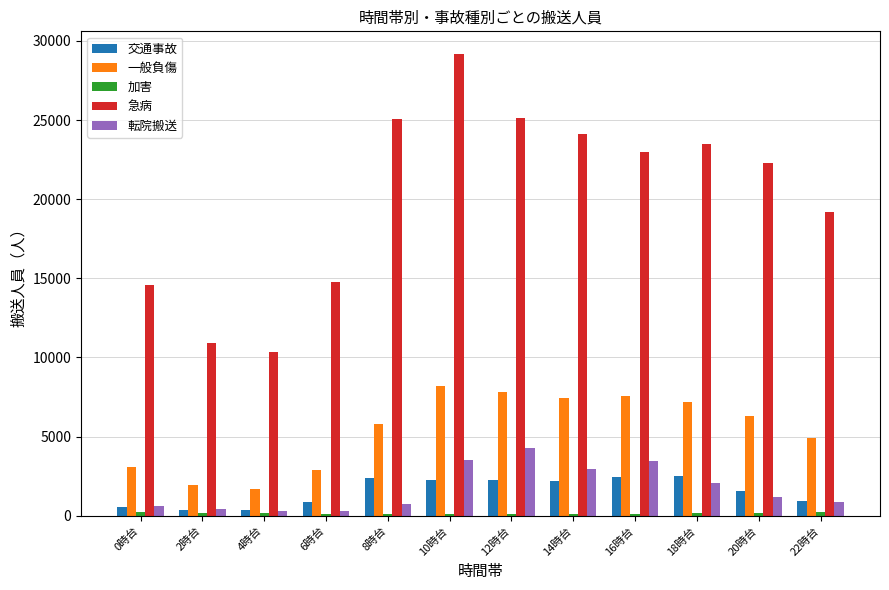

What is the spread (max minus min) of values at 18時台?

23325